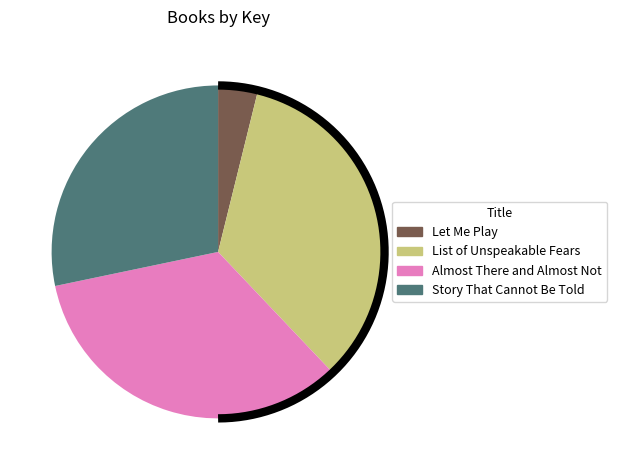

What is the smallest slice in the pie chart?

Let Me Play